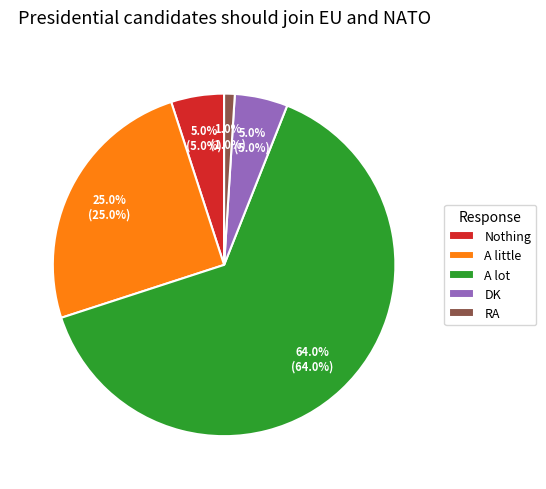

What is the majority slice?

A lot